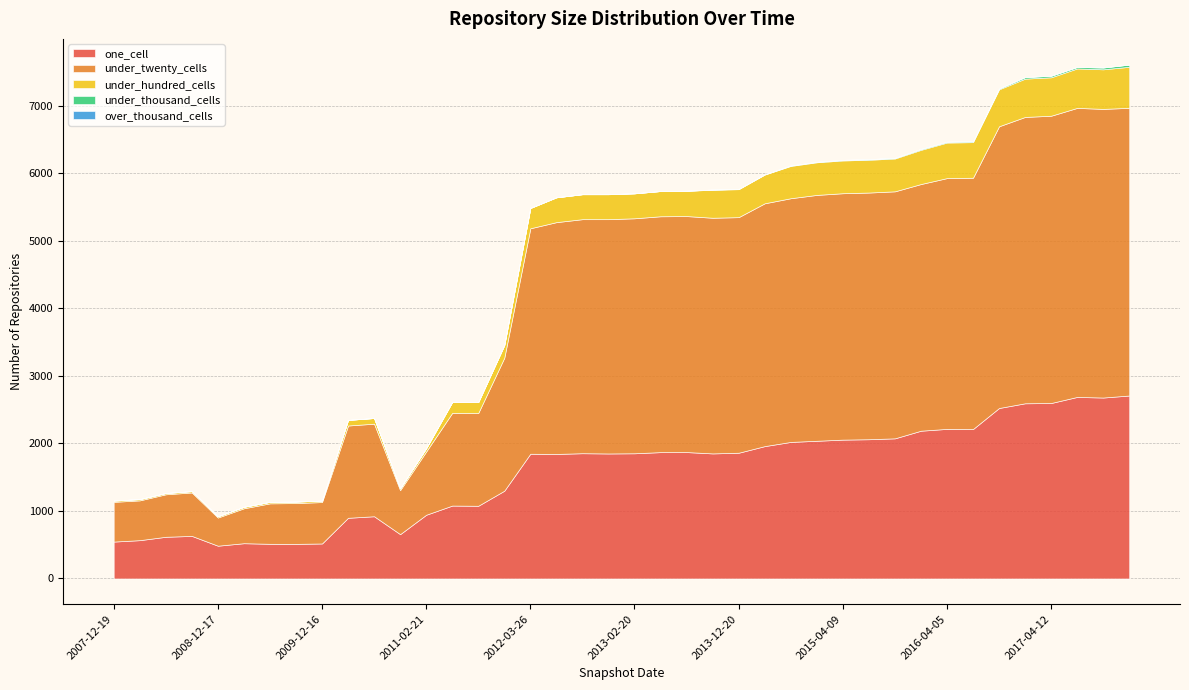

How many positive values does the under_thousand_cells series have?

27